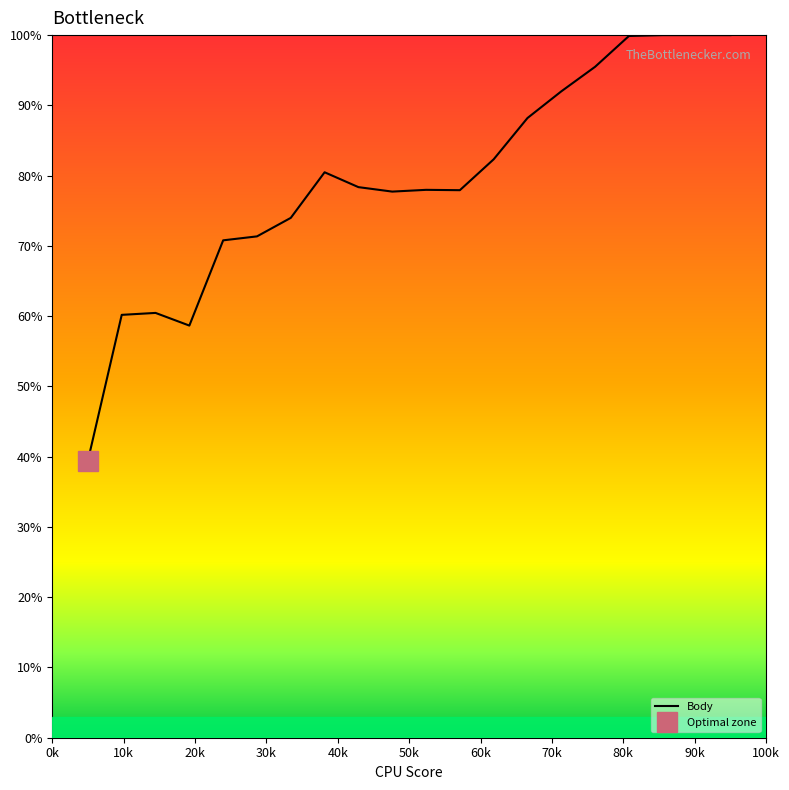

What is the minimum value for Body?

39.4